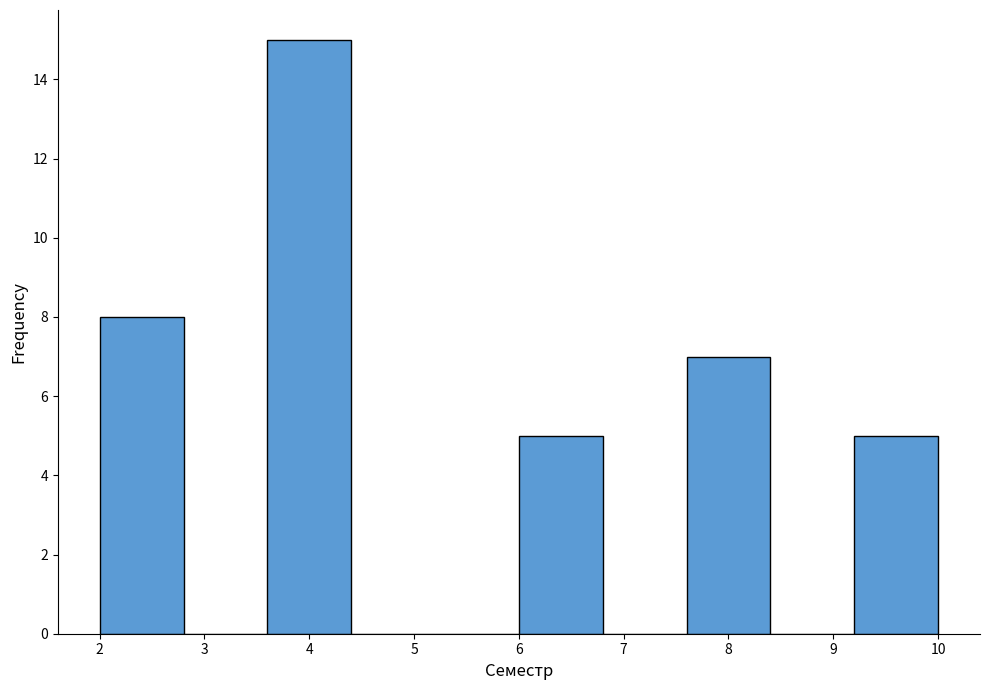

Reading left to right, list every bar in this chart as the range it spans on the x-axis followed by its height. The values are not printed on the chart, so give them approximately, as read against the axis.

2.0 to 2.8: 8
2.8 to 3.6: 0
3.6 to 4.4: 15
4.4 to 5.2: 0
5.2 to 6.0: 0
6.0 to 6.8: 5
6.8 to 7.6: 0
7.6 to 8.4: 7
8.4 to 9.2: 0
9.2 to 10.0: 5